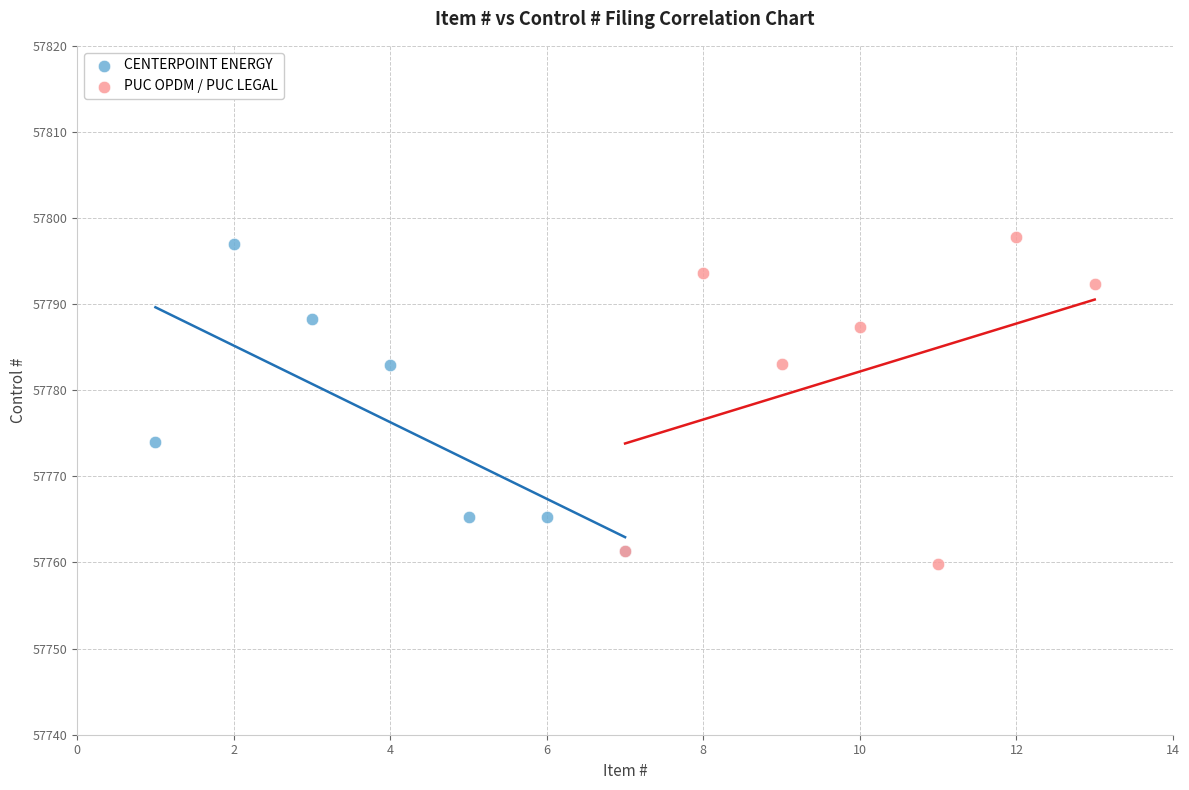

Which series reaches the minimum Y coordinate?

PUC OPDM / PUC LEGAL